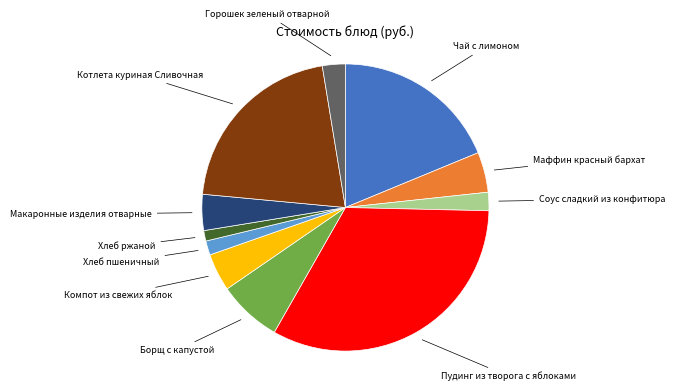

Do Соус сладкий из конфитюра and Борщ с капустой together represent more than half of the pie?

No